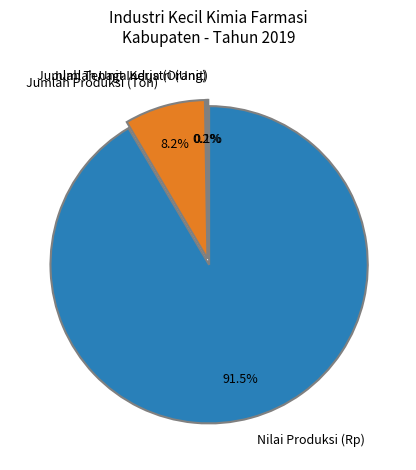

What percentage is NOT represented by Jumlah Produksi (Ton)?

91.8%